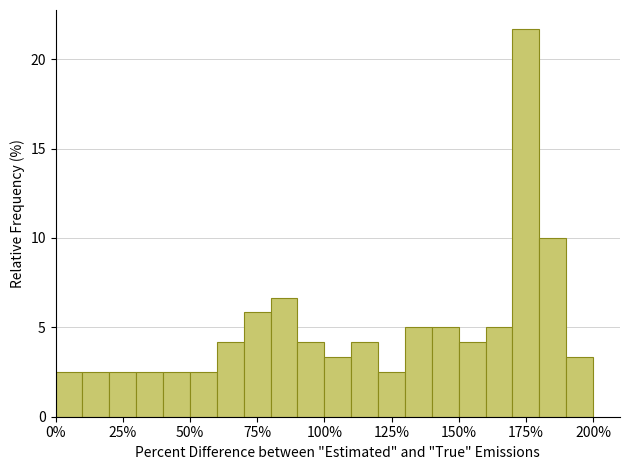

Read against the x-axis, roughly where is the centre of the tallest bar?

175